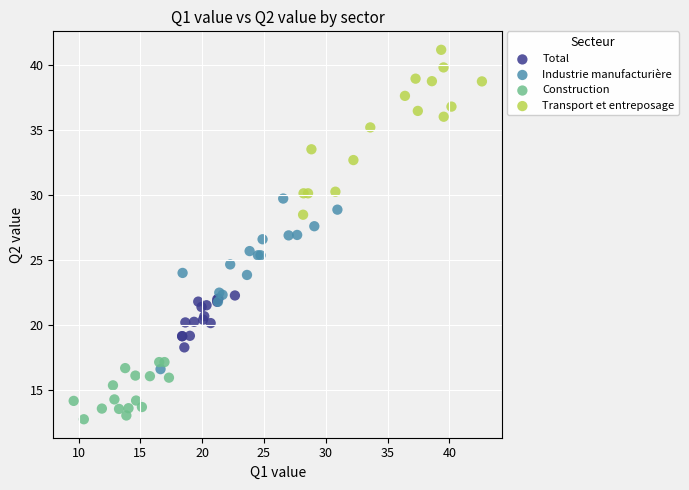

Which series reaches the maximum Y coordinate?

Transport et entreposage